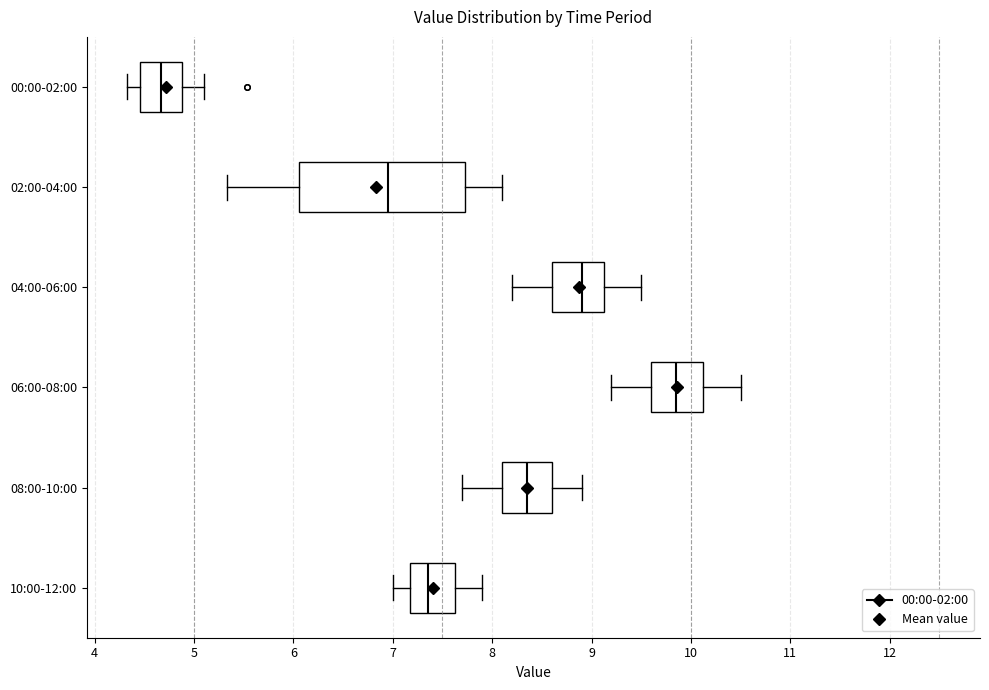

Comparing the boxes themselves (not the whiskers), which one is the widest?

02:00-04:00